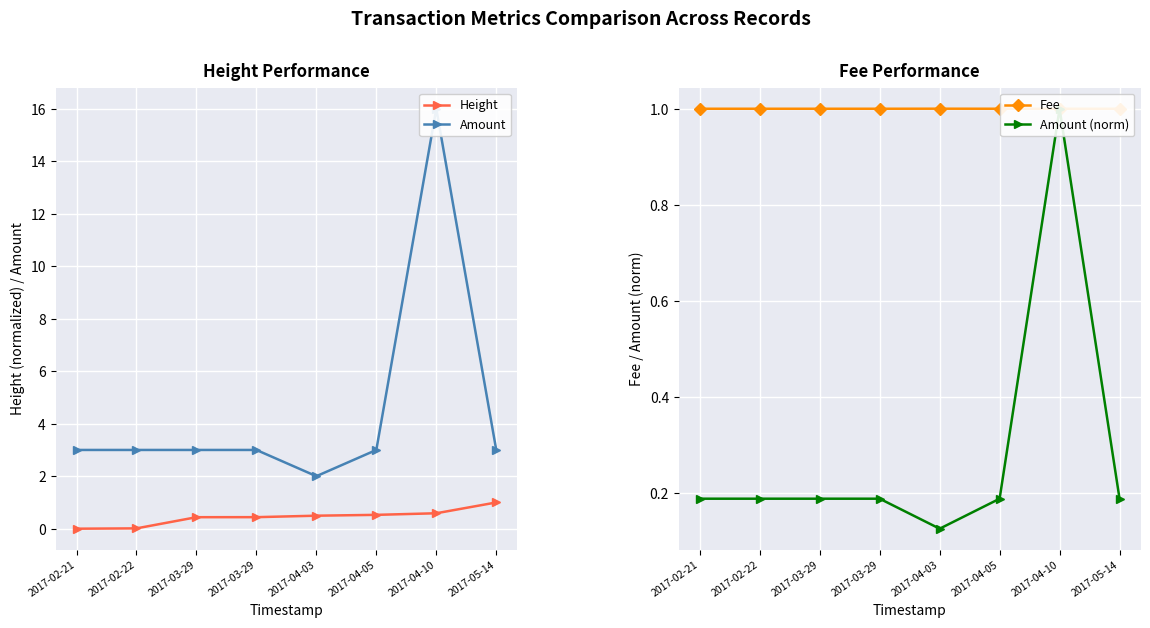

Is it true that Height equals 0.6 at 2017-04-10?

True